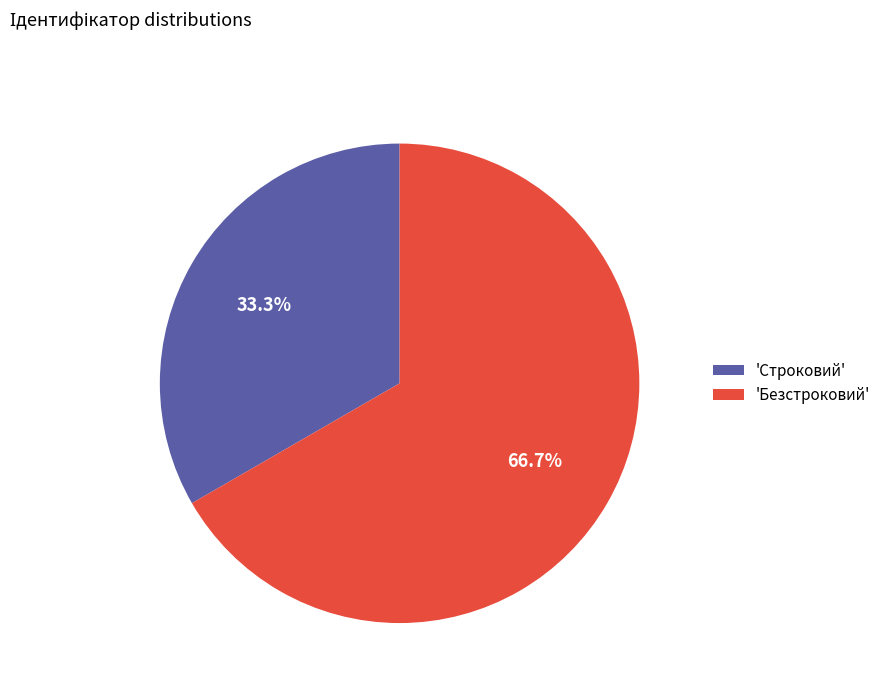

To the nearest percent, what is the average slice percentage?

50%